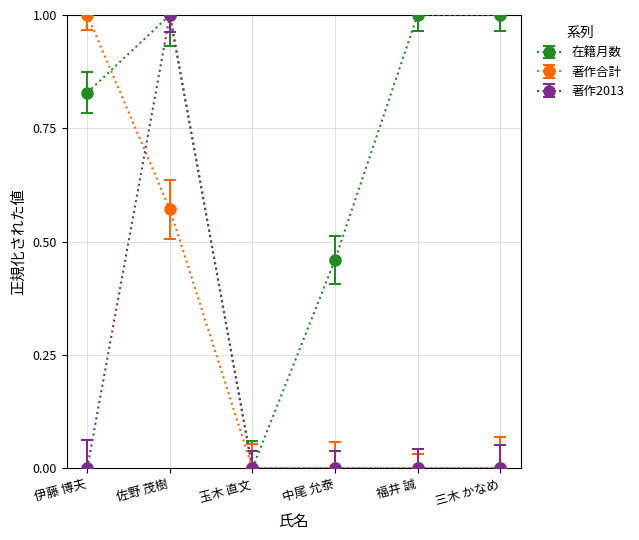

In 在籍月数, how many points are lower than both neighbors (excluding endpoints)?

1